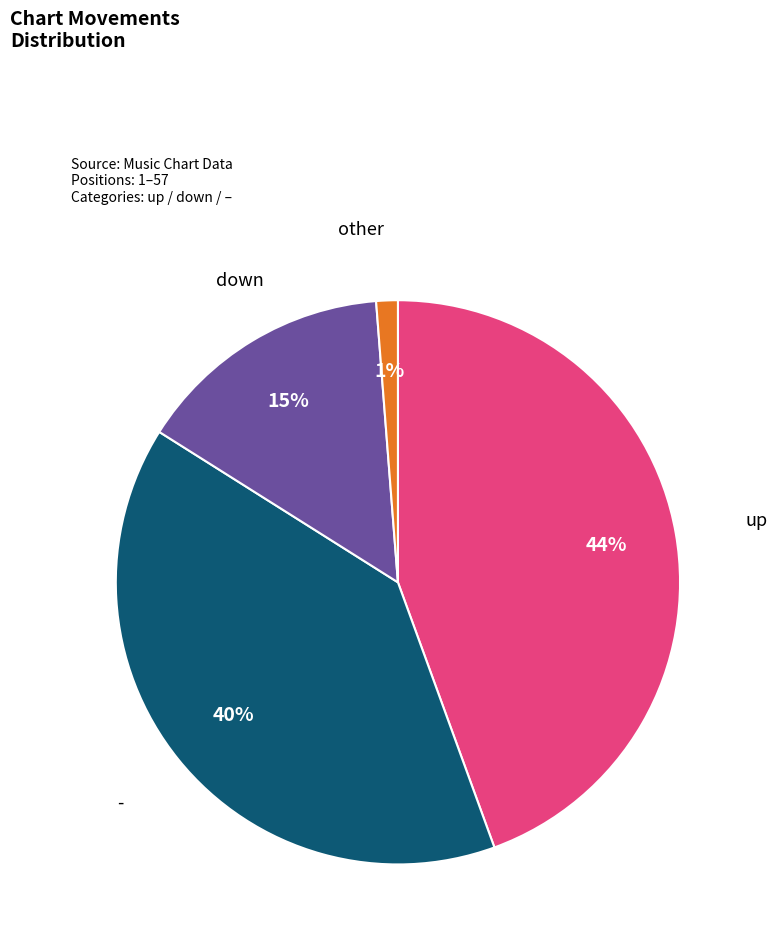

To the nearest percent, what is the difference between the largest and smallest slice percentages?

43%